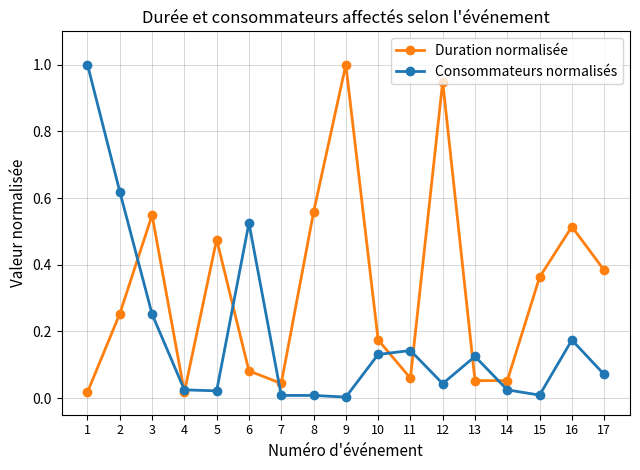

True or false: Consommateurs normalisés has a value of 0.0 at 11.

False